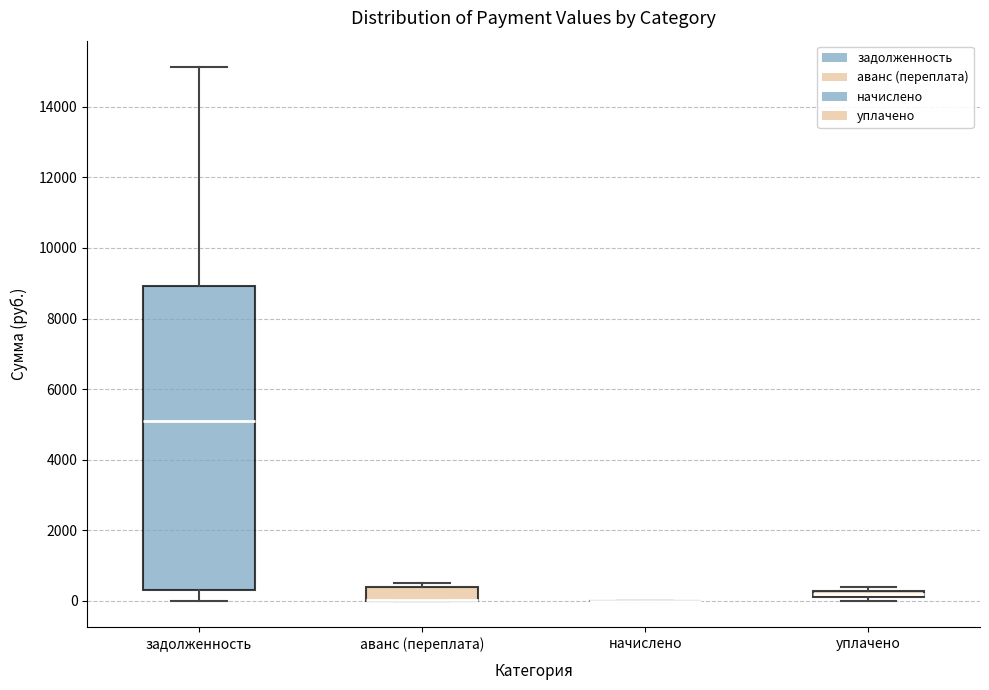

Comparing the boxes themselves (not the whiskers), which one is the tallest?

задолженность